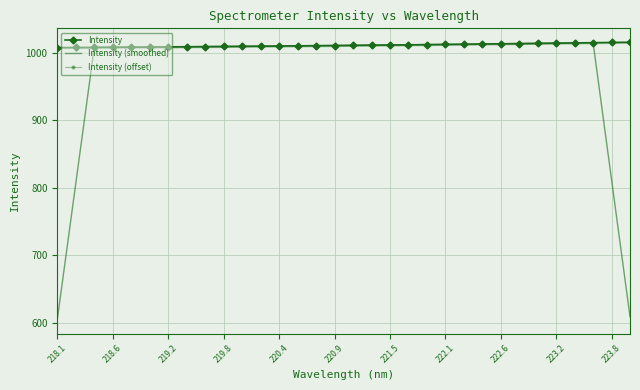

Which series has the largest range (max minus min)?

Intensity (smoothed)